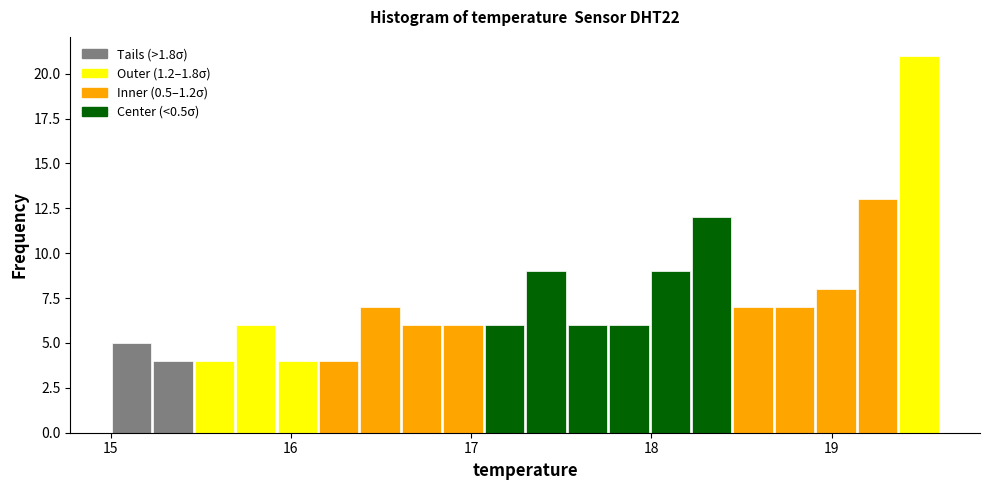

Read against the x-axis, roughly where is the centre of the tallest bar?

19.5